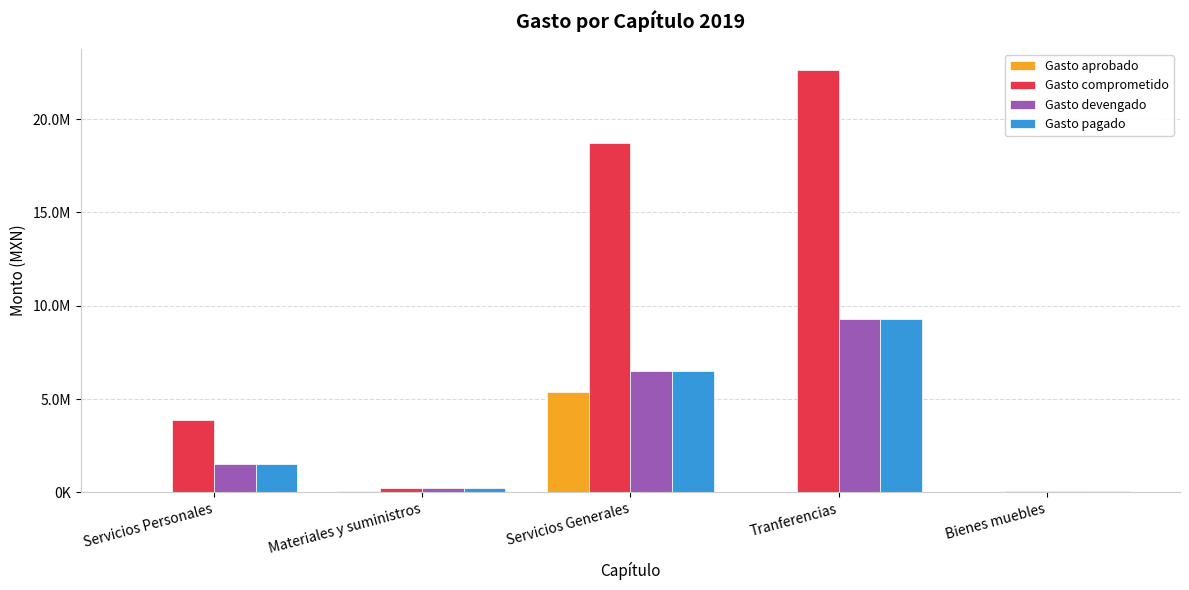

What is the value of the Gasto devengado bar at the 3rd from the left?

6502051.0